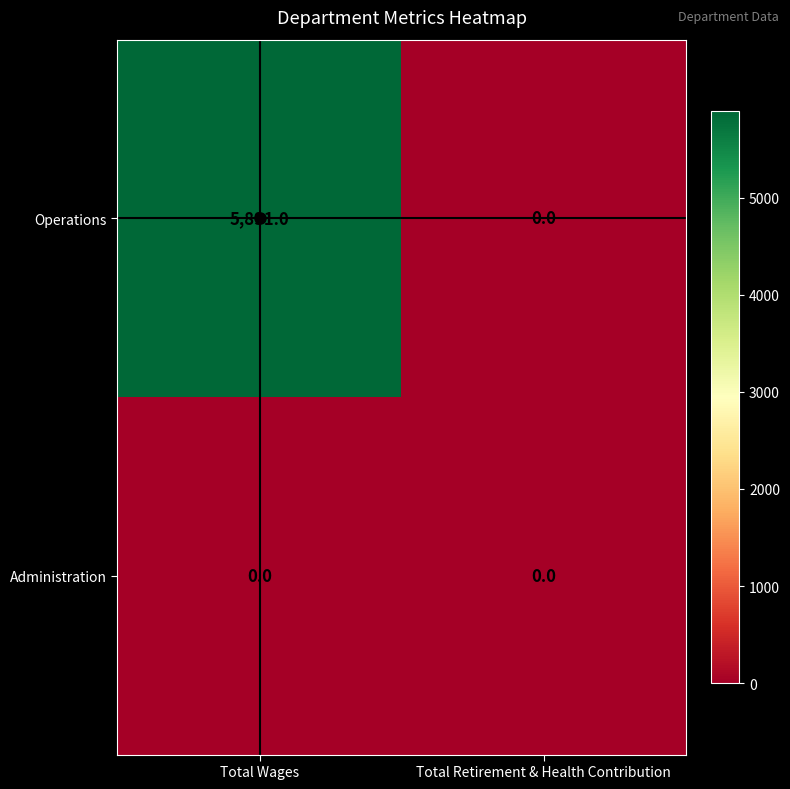

Rank the series by their maximum value, from lowest to highest.

Administration, Operations